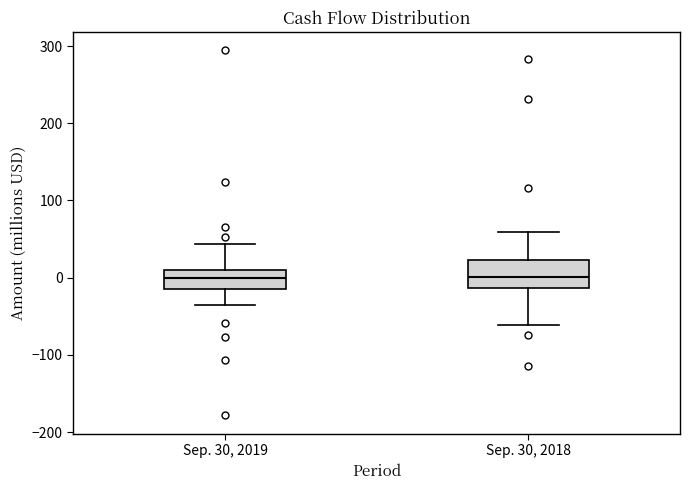

Reading left to right, transcribe this box plot: for each box, give where its median line is, the range the box spans, and where its two whiskers end, as read against the y-axis. The values are not printed on the chart, so give them approximately, as read against the axis.

Sep. 30, 2019: median 0, box -10 to 10, whiskers -30 to 40
Sep. 30, 2018: median 0, box -10 to 20, whiskers -60 to 60